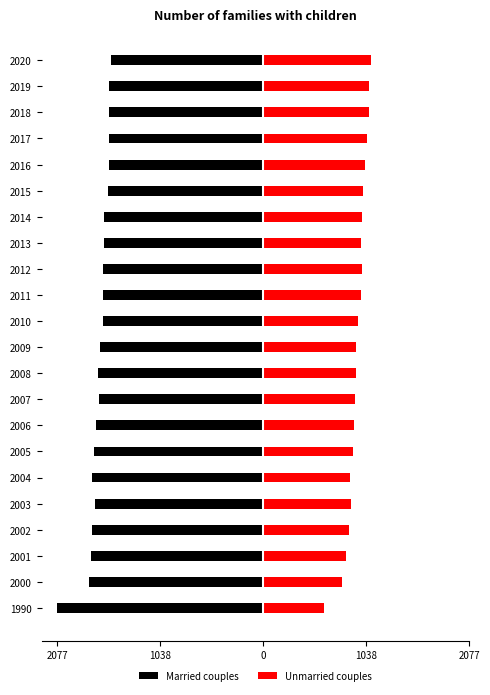

What is the sum of all Unmarried couples values?

20686